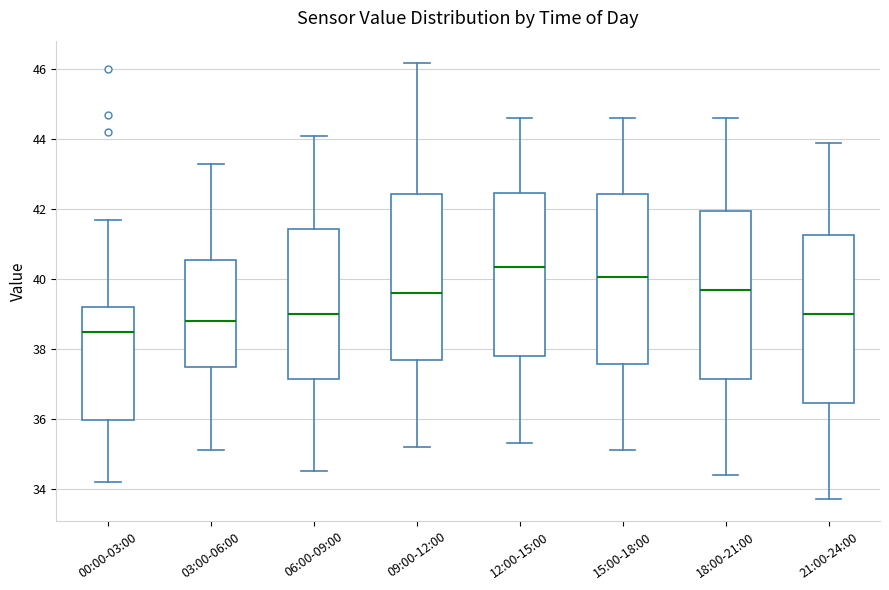

Reading left to right, transcribe this box plot: for each box, give where its median line is, the range the box spans, and where its two whiskers end, as read against the y-axis. The values are not printed on the chart, so give them approximately, as read against the axis.

00:00-03:00: median 38.6, box 36.0 to 39.2, whiskers 34.2 to 41.8
03:00-06:00: median 38.8, box 37.4 to 40.6, whiskers 35.2 to 43.4
06:00-09:00: median 39.0, box 37.2 to 41.4, whiskers 34.6 to 44.2
09:00-12:00: median 39.6, box 37.6 to 42.4, whiskers 35.2 to 46.2
12:00-15:00: median 40.4, box 37.8 to 42.4, whiskers 35.4 to 44.6
15:00-18:00: median 40.0, box 37.6 to 42.4, whiskers 35.2 to 44.6
18:00-21:00: median 39.8, box 37.2 to 42.0, whiskers 34.4 to 44.6
21:00-24:00: median 39.0, box 36.4 to 41.2, whiskers 33.8 to 44.0